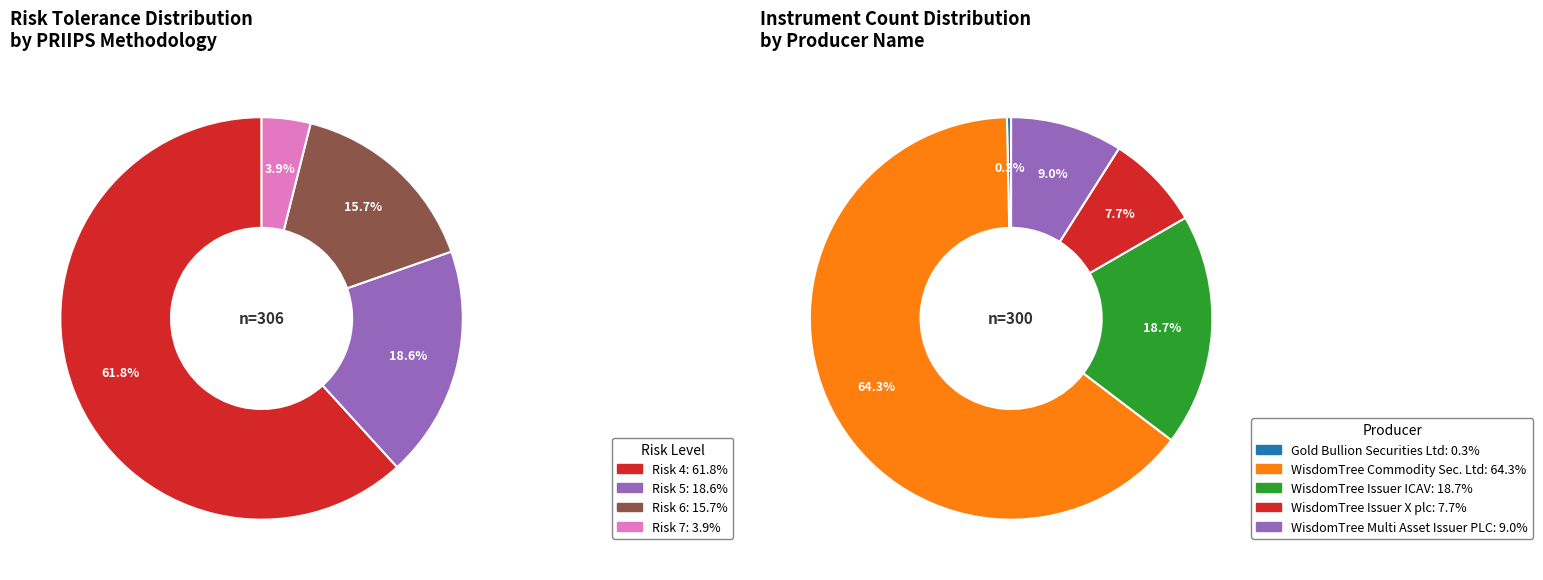

Is Risk 1 the majority of the pie?

No